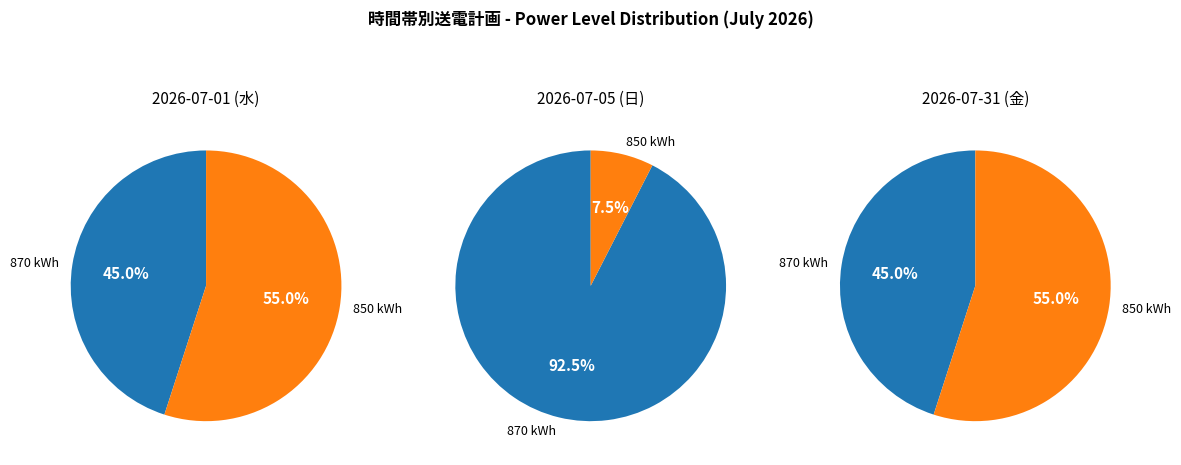

What is the change in value from 870 to 850?

-20